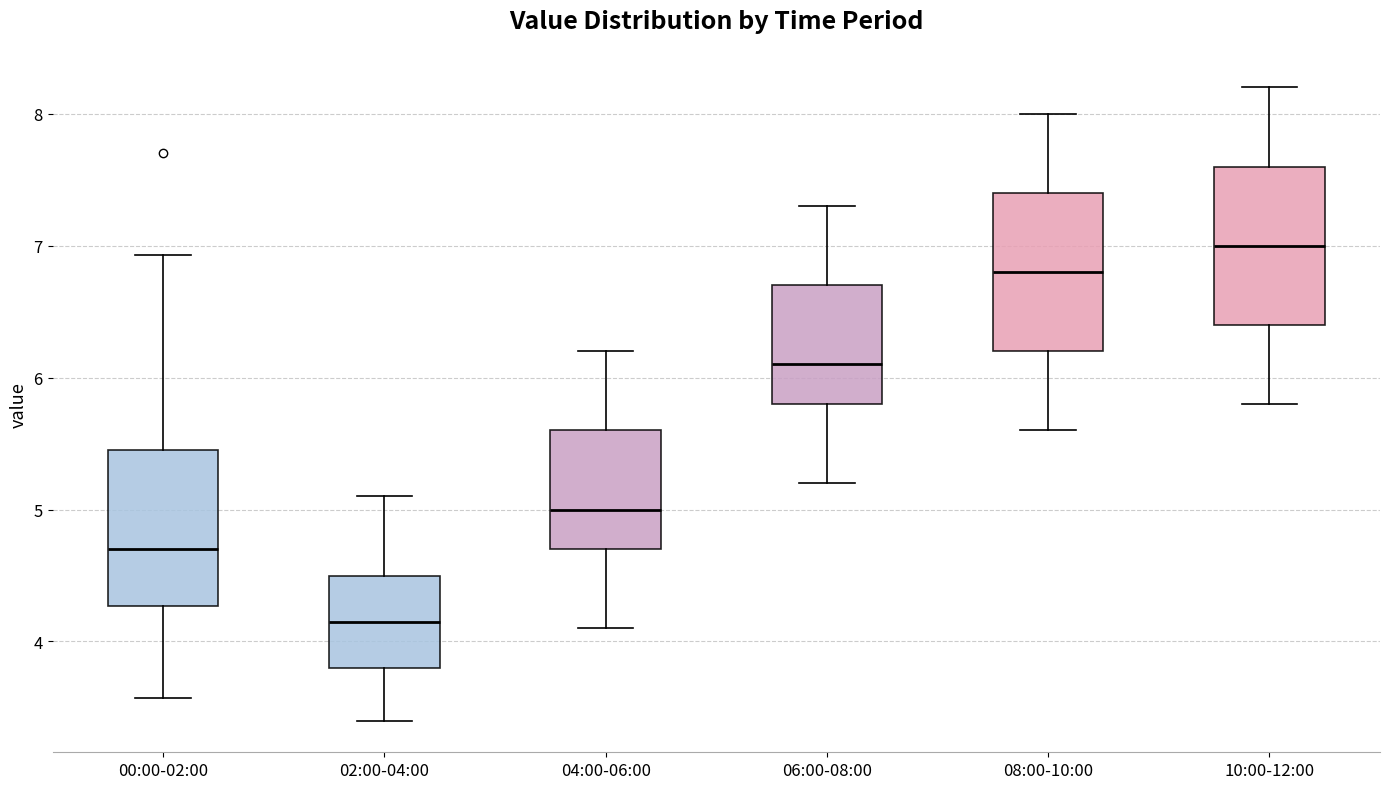

Where does the median line of the box for 06:00-08:00 sit on the y-axis? The values are not printed on the chart, so give them approximately, as read against the axis.

6.1